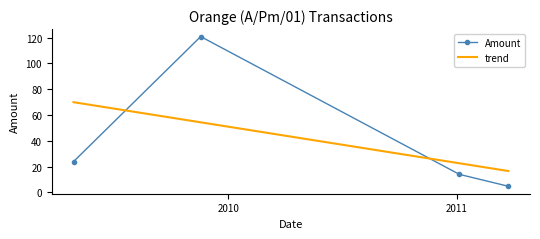

What is the greatest value displayed?

120.7